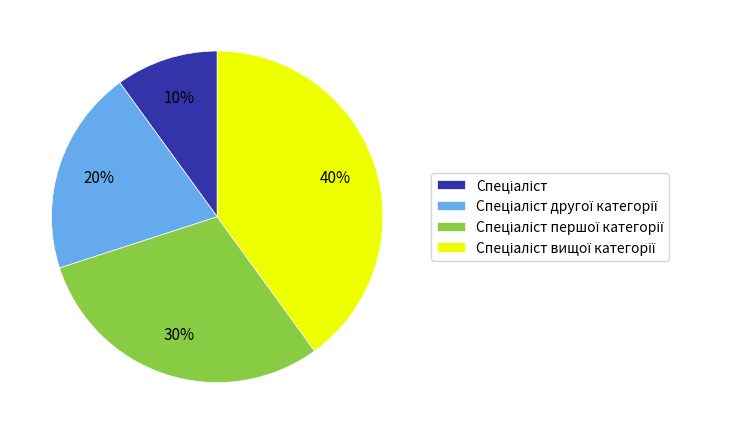

To the nearest percent, what is the average slice percentage?

25%